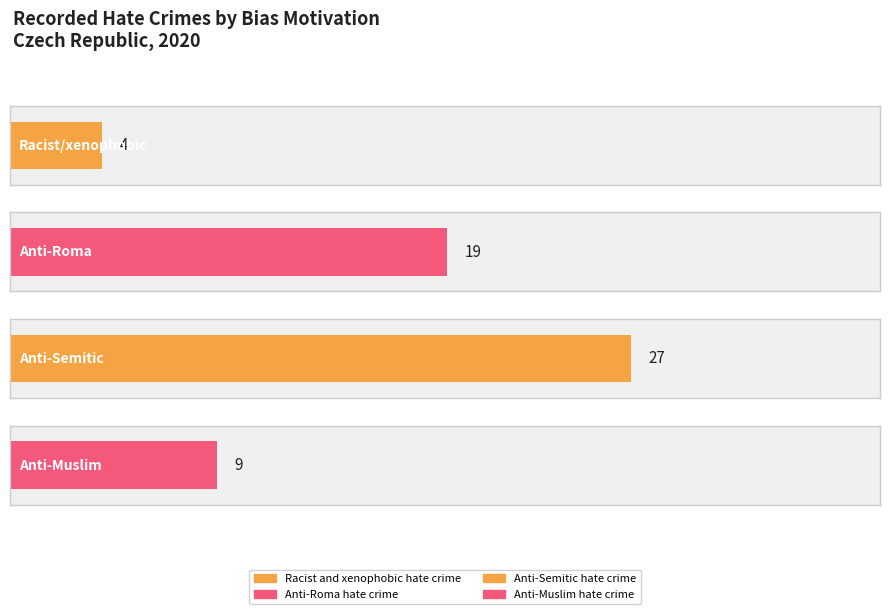

How many bars are there in total?

4